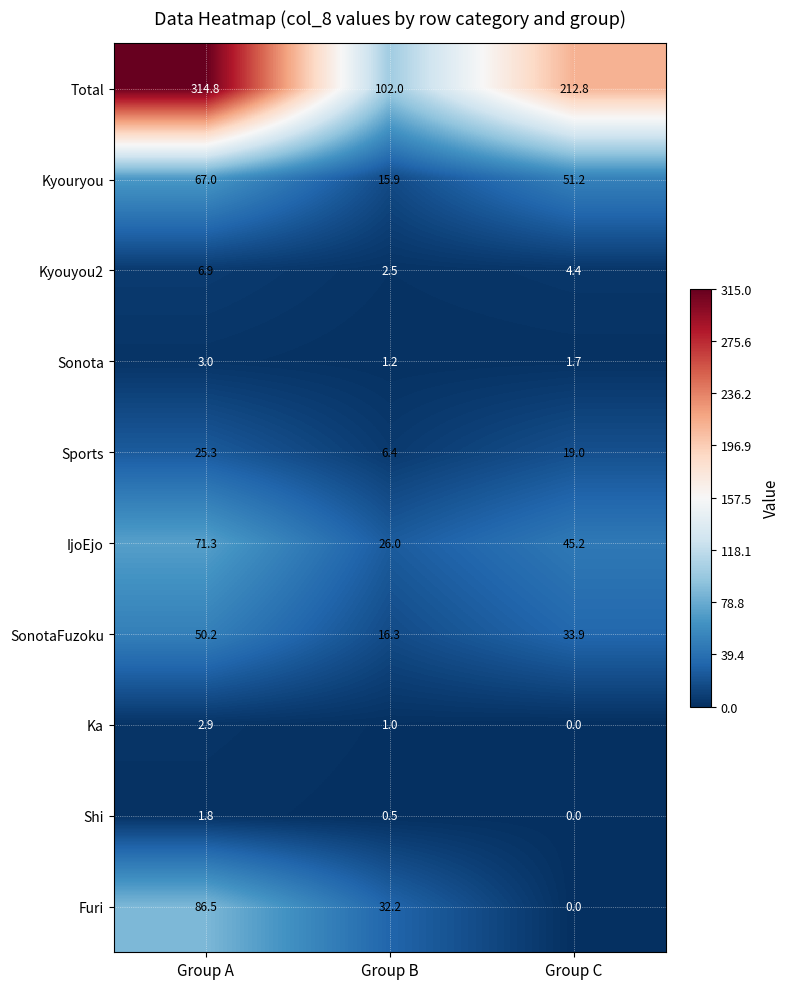

How many data points does each series have?

3